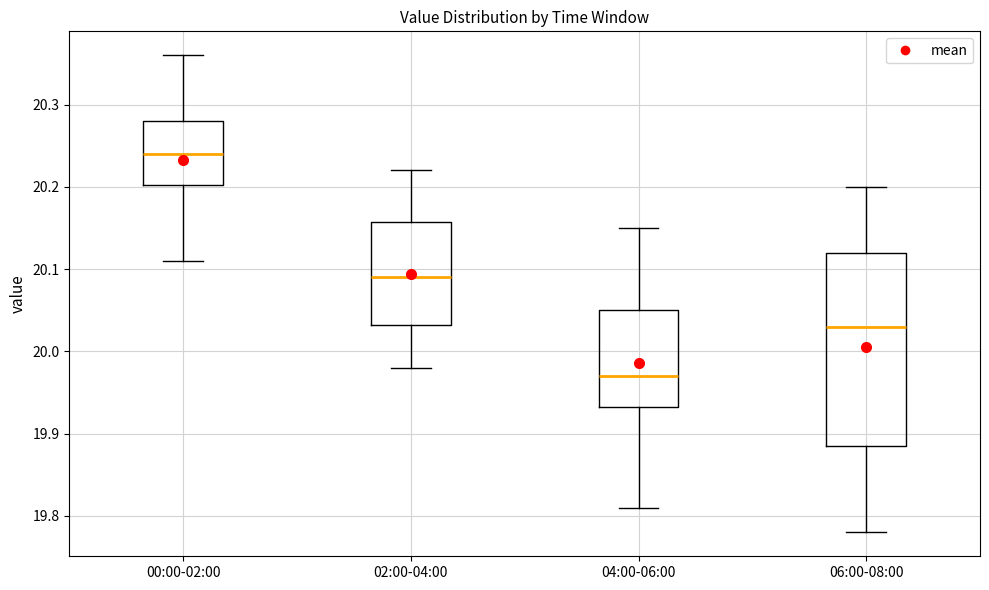

Which box has the highest median line?

00:00-02:00